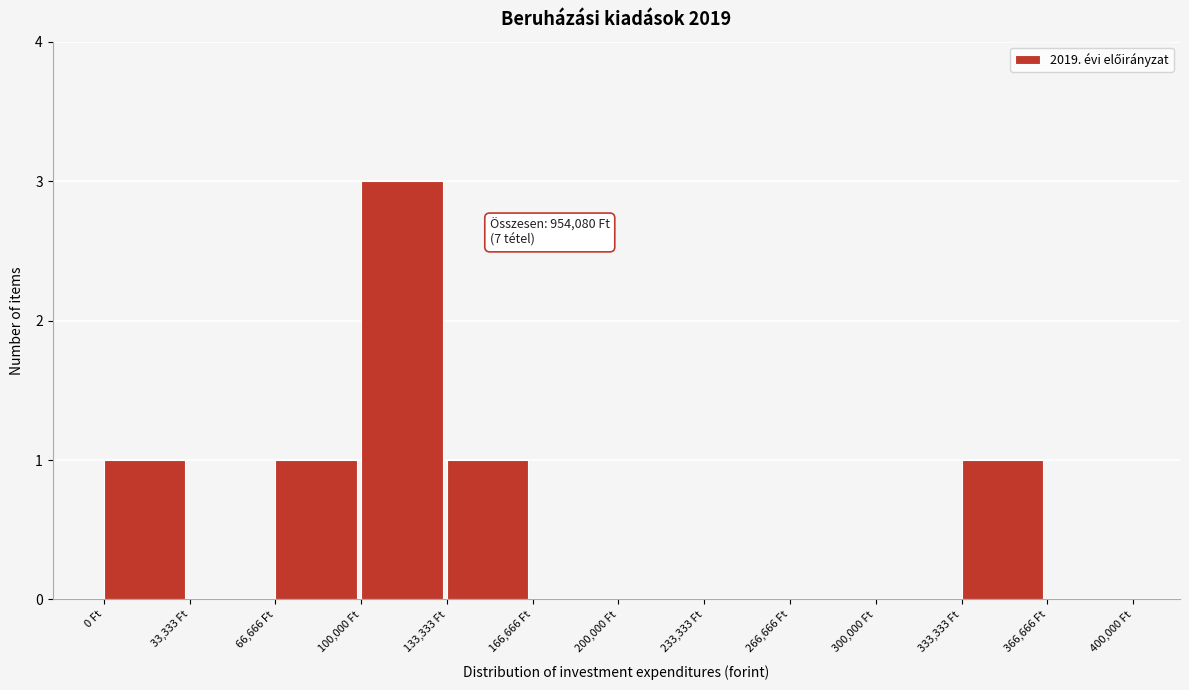

Which range on the x-axis has the tallest bar?

100000 to 135000